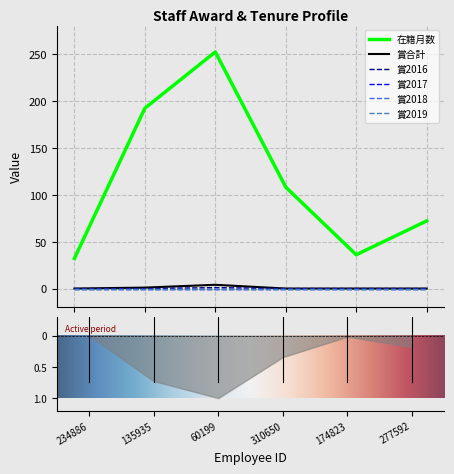

What is the difference between the maximum and minimum values in the 賞2016 series?

1